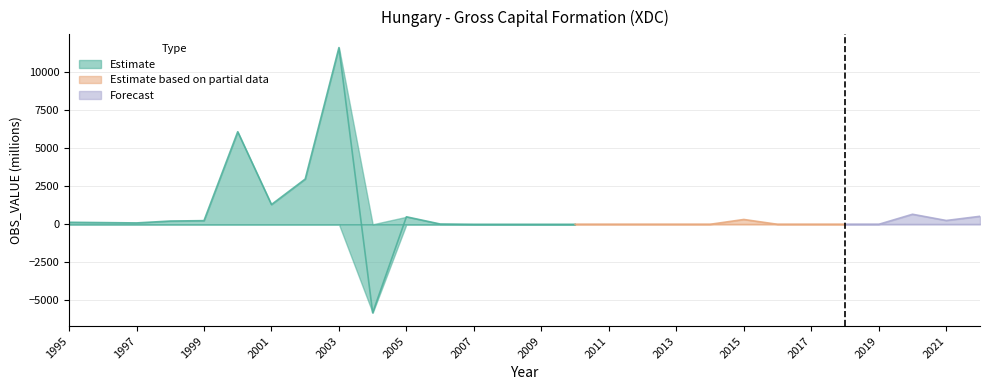

Does the chart have visible grid lines?

Yes